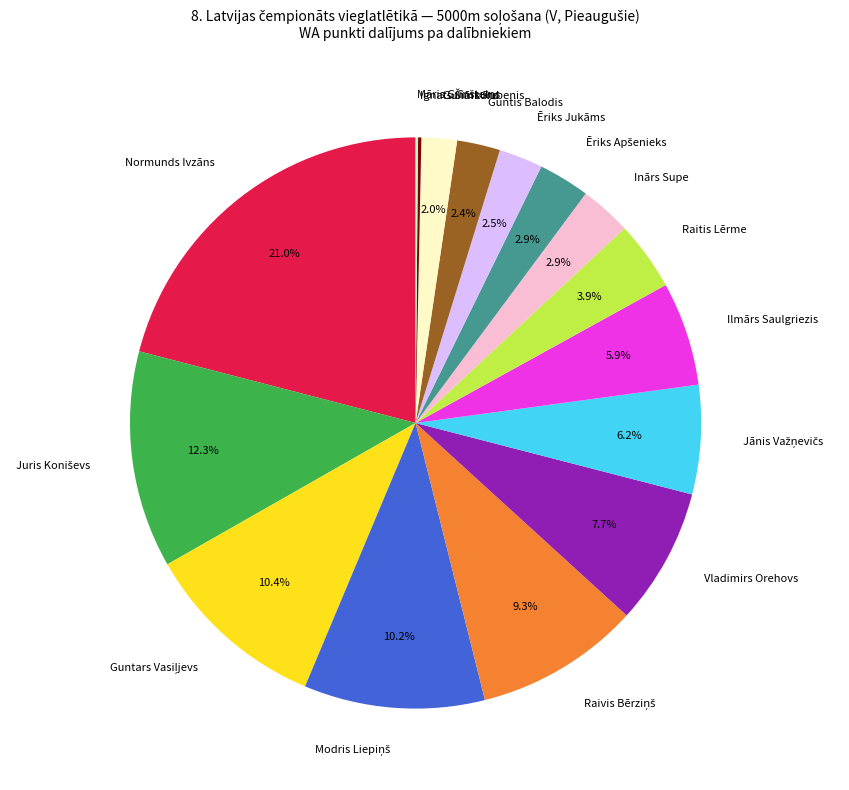

To the nearest percent, what is the average slice percentage?

6%